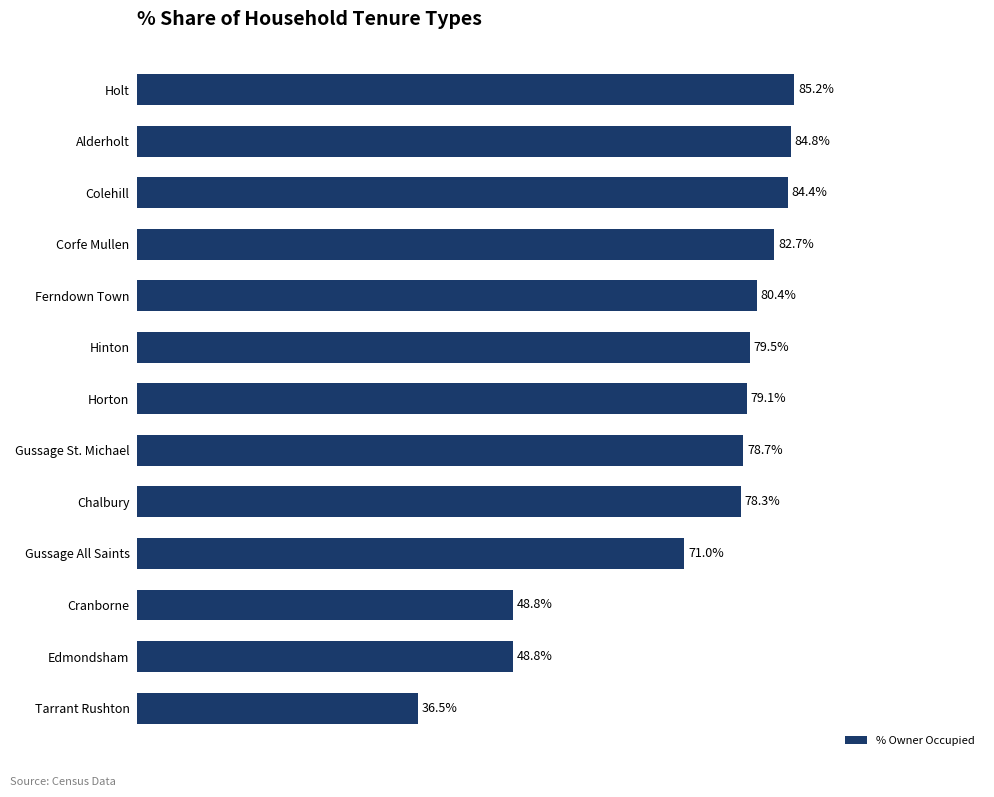

Between Ferndown Town and Corfe Mullen, which is larger?

Corfe Mullen